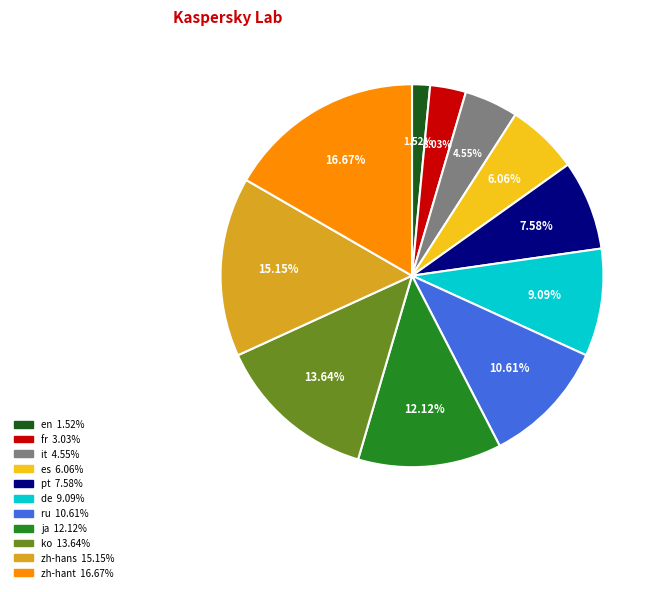

True or false: ru accounts for 11% of the total.

True